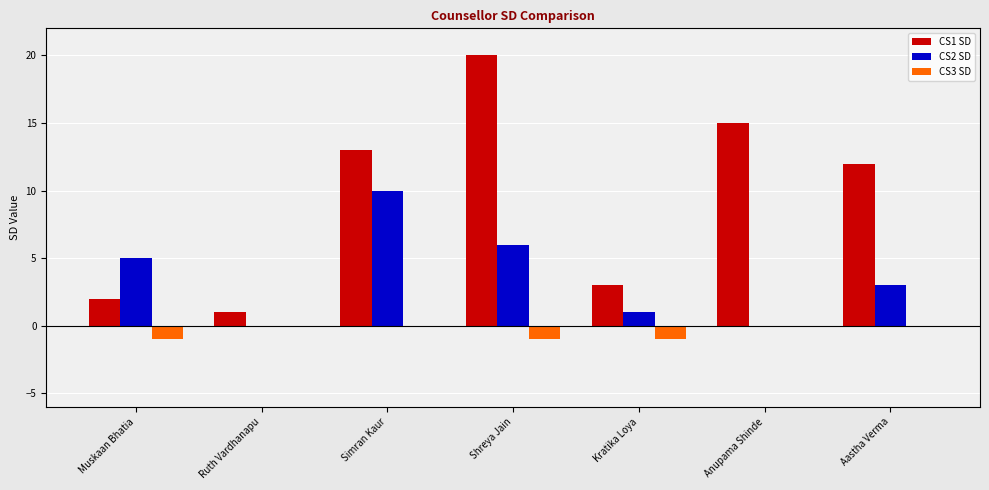

What are all the series names shown in the legend?

CS1 SD, CS2 SD, CS3 SD